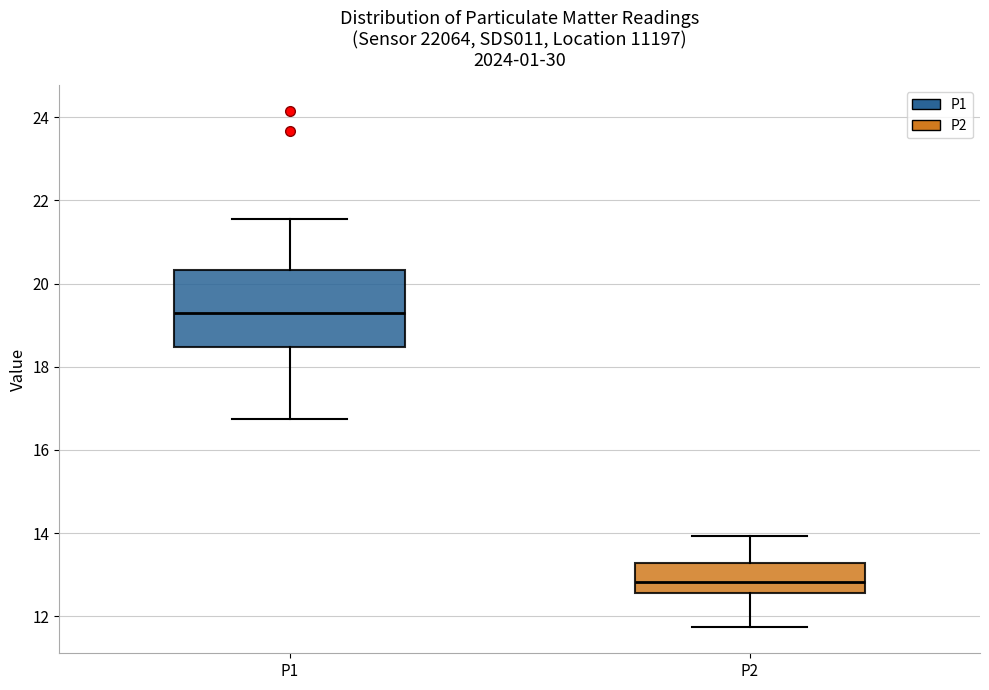

Reading left to right, read every box against the y-axis: the position of its median line, the range the box covers, and the ends of its whiskers. The values are not printed on the chart, so give them approximately, as read against the axis.

P1: median 19.2, box 18.4 to 20.4, whiskers 16.8 to 21.6
P2: median 12.8, box 12.6 to 13.2, whiskers 11.8 to 14.0